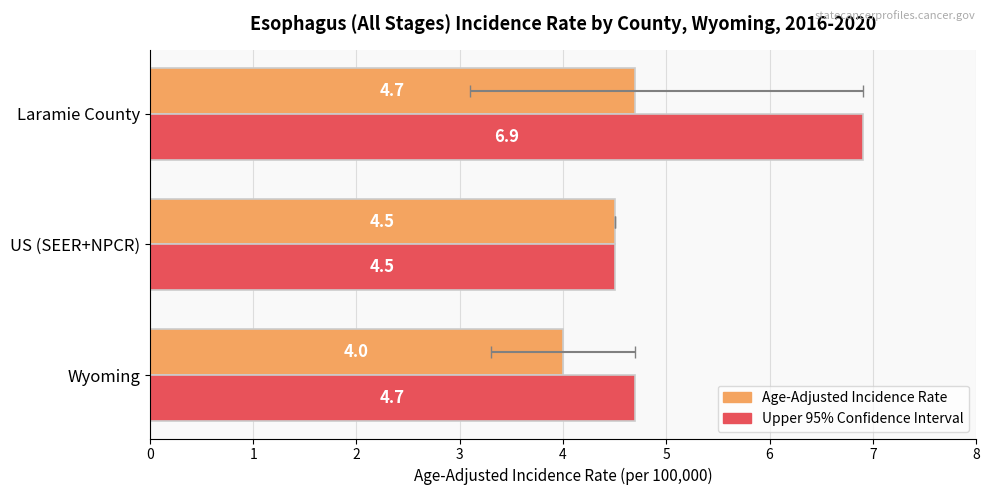

Is the value of Age-Adjusted Incidence Rate at Wyoming greater than the value of Upper 95% CI at Laramie County?

No